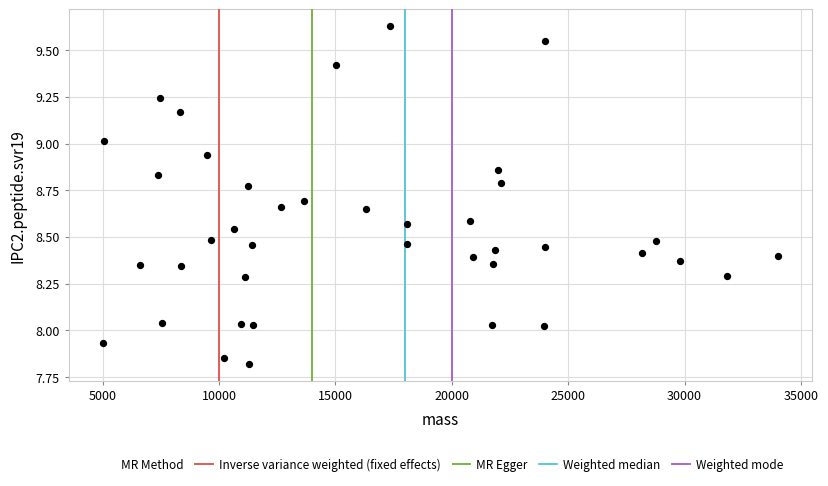

What is the range of Y values (max minus min)?

1.8